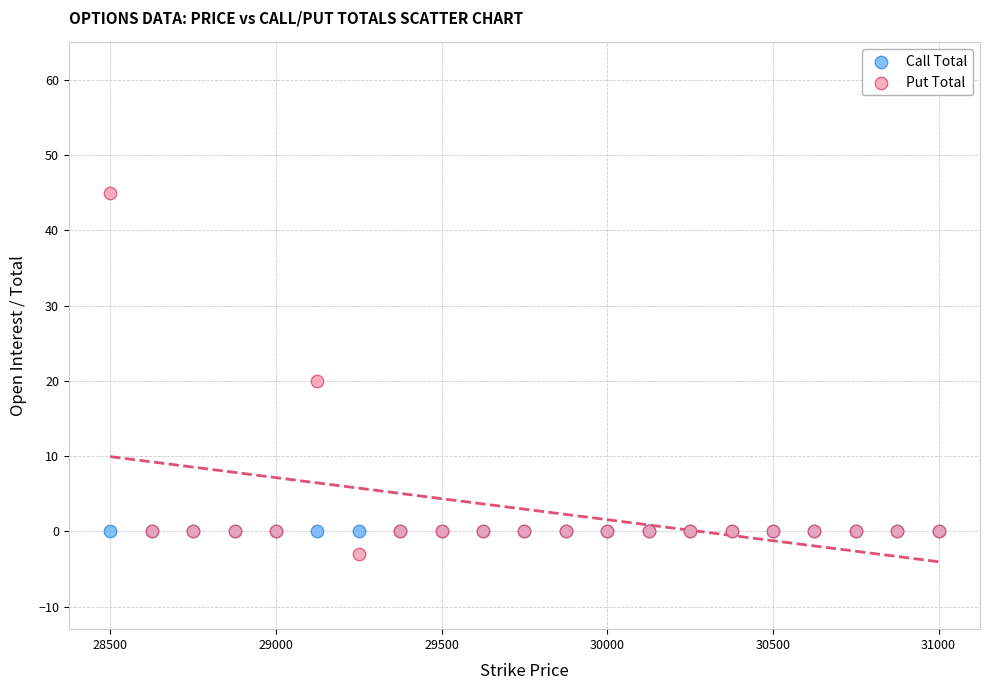

In the Put Total series, what Y value is closest to 21?

20